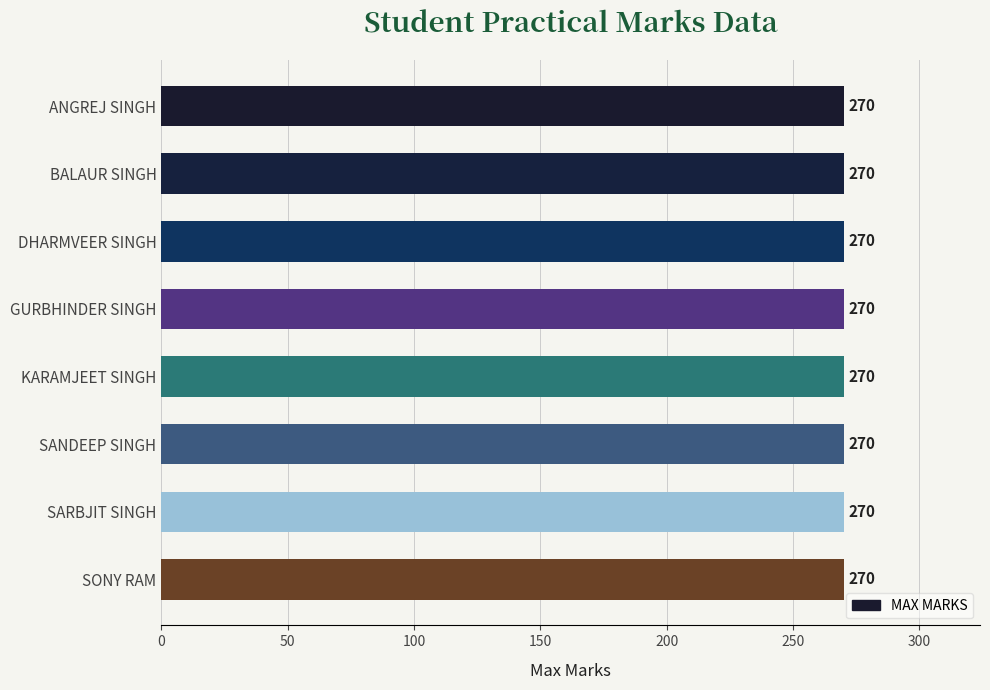

List the labels in order of SUBJECT CODE value, largest first.

ANGREJ SINGH, BALAUR SINGH, DHARMVEER SINGH, GURBHINDER SINGH, KARAMJEET SINGH, SANDEEP SINGH, SARBJIT SINGH, SONY RAM